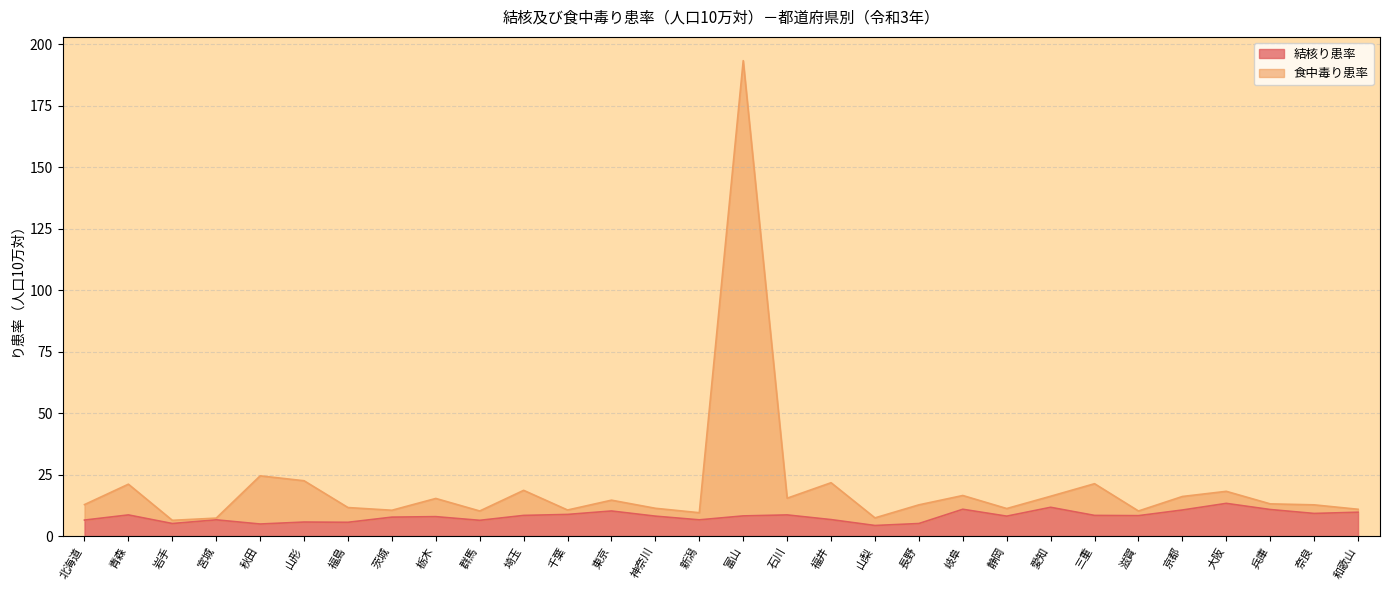

At which label does 結核り患率 reach its minimum?

山梨